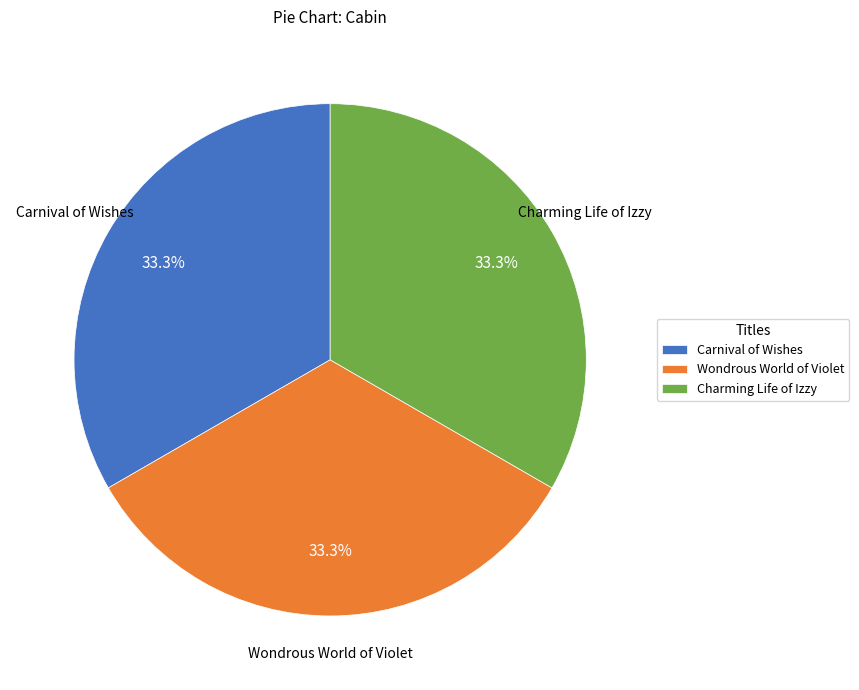

Combined, do Wondrous World of Violet and Charming Life of Izzy account for over 50%?

Yes